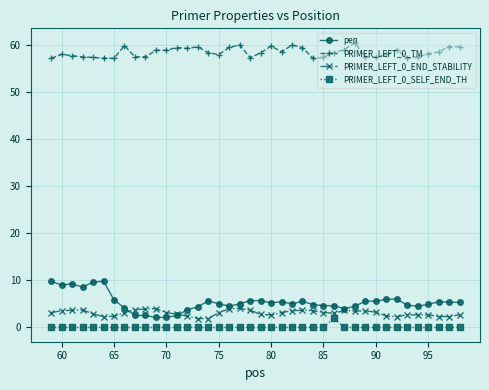

What is the lowest value of the PRIMER_LEFT_0_END_STABILITY series?

1.9